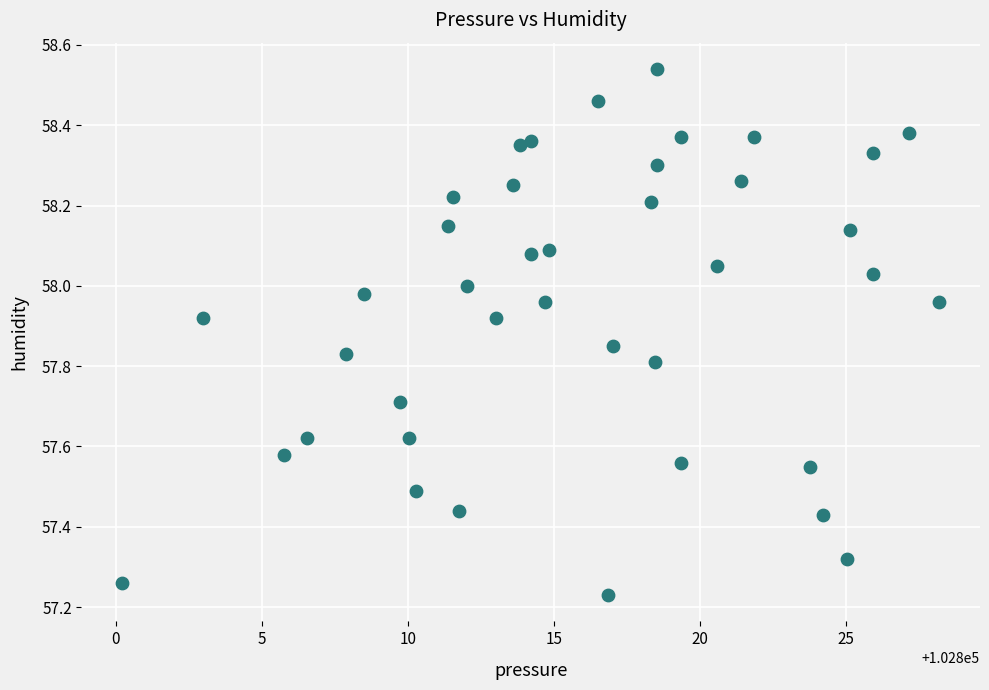

What is the range of X values (max minus min)?

28.0